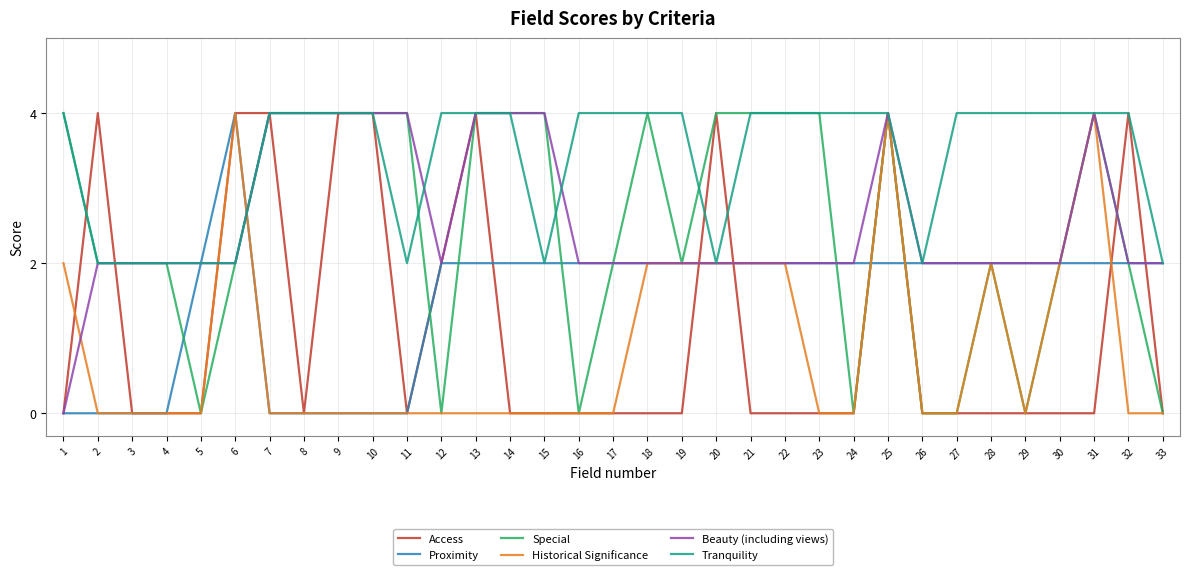

The value of Access at 20 is 7. True or false?

False